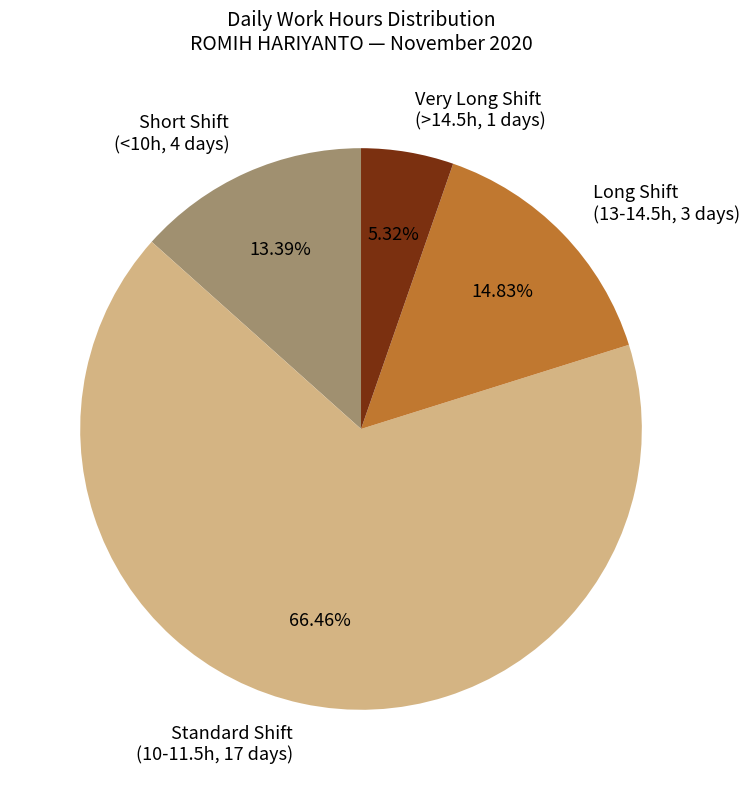

Rank the categories by value from lowest to highest.

Very Long Shift (>14.5h, 1 days), Short Shift (<10h, 4 days), Long Shift (13-14.5h, 3 days), Standard Shift (10-11.5h, 17 days)